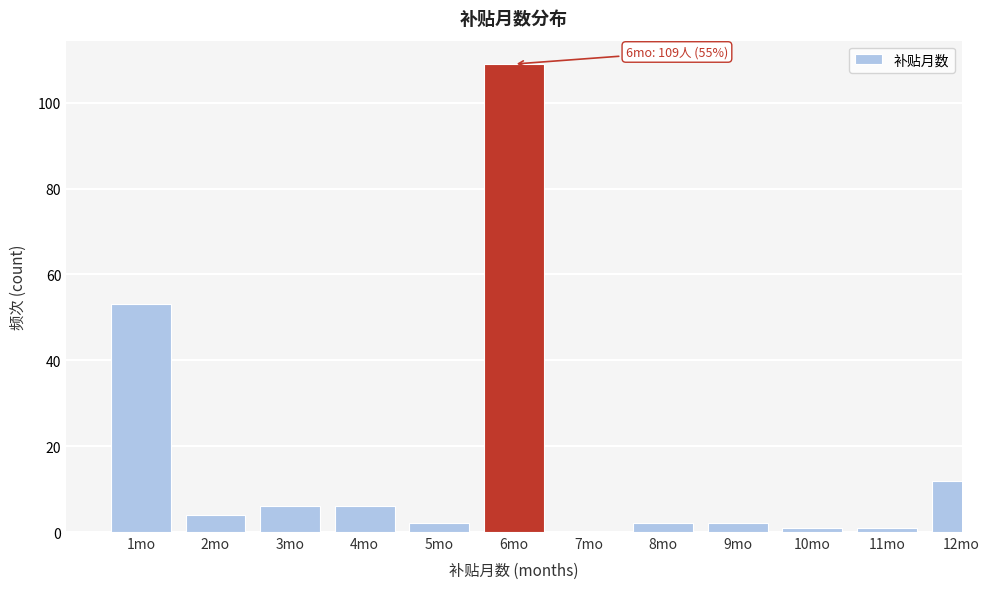

Reading left to right, what are all the values shown in this chart?

1mo=53	2mo=4	3mo=6	4mo=6	5mo=2	6mo=109	7mo=0	8mo=2	9mo=2	10mo=1	11mo=1	12mo=12